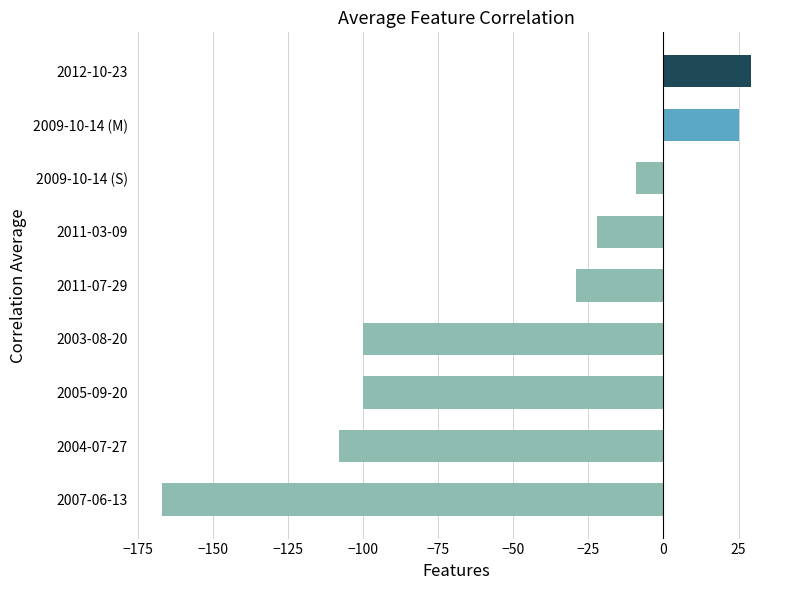

Is it true that the value at 2004-07-27 is -108?

True